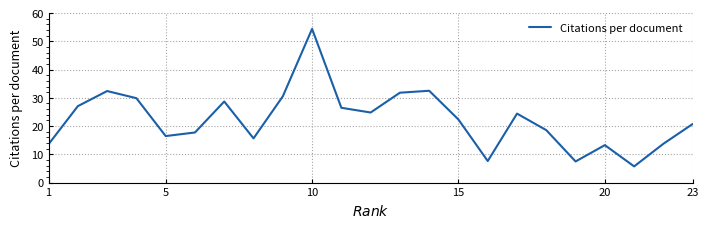

What is the maximum value shown in the chart?

54.4